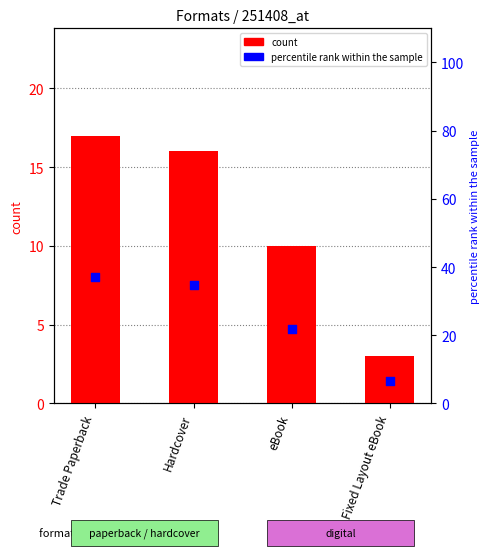

What is the total value across all series at Hardcover?

50.8